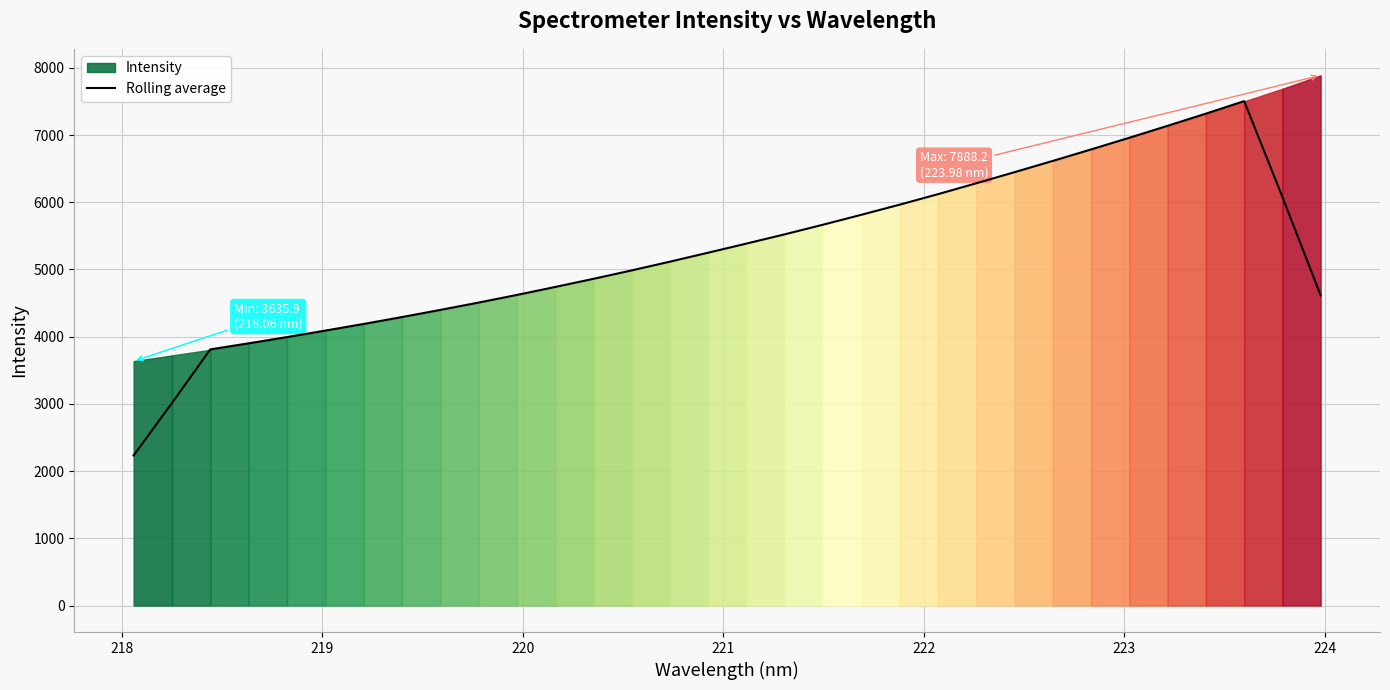

How many data points are above 5250?

16